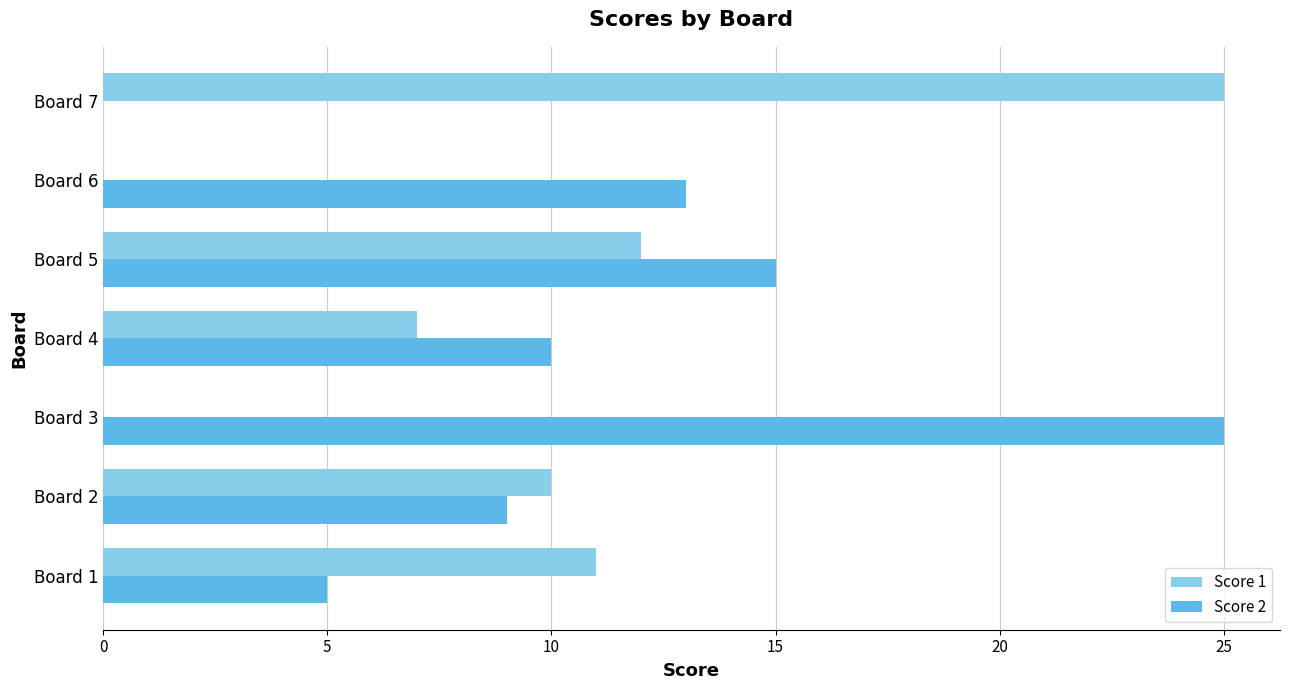

What is the sum of all Score 1 values?

65